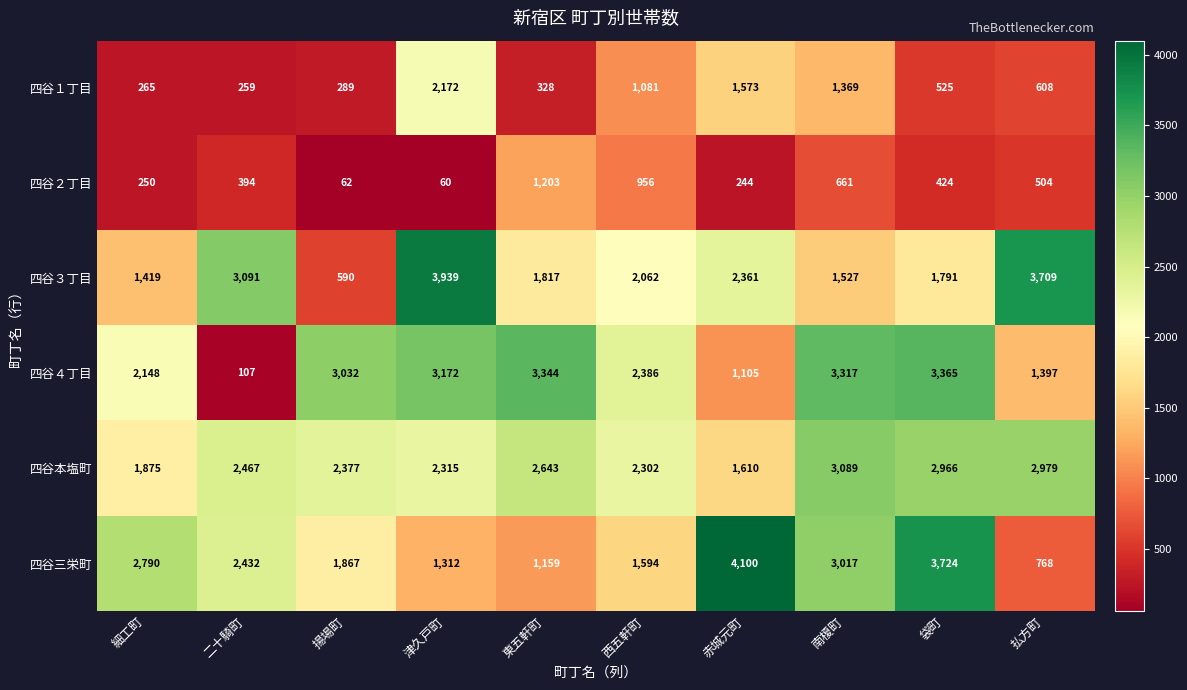

Rank the series at 東五軒町 from highest to lowest value.

四谷４丁目, 四谷本塩町, 四谷３丁目, 四谷２丁目, 四谷三栄町, 四谷１丁目